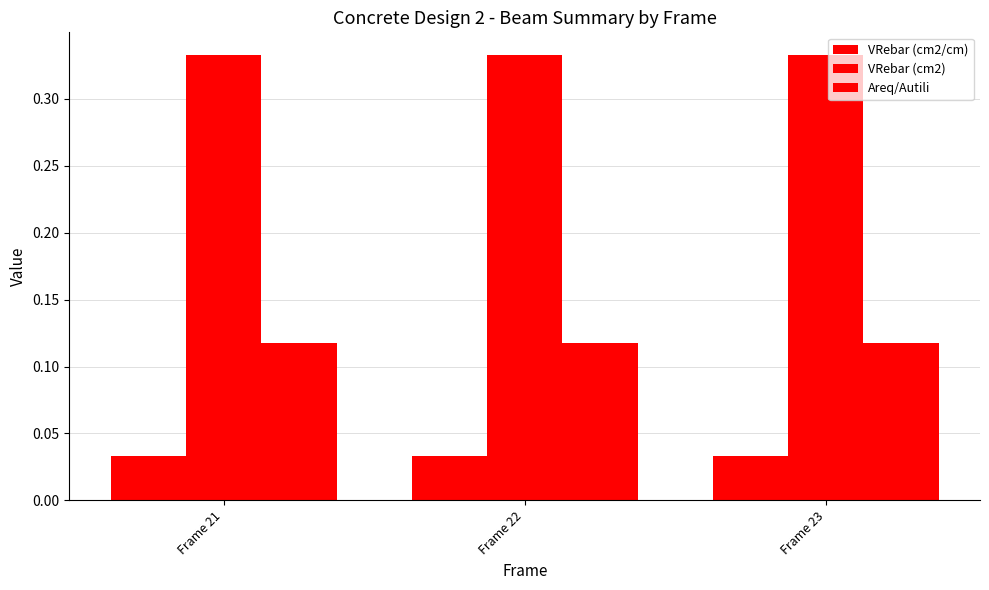

Reading left to right, list all the values displayed in this chart.

VRebar (cm2/cm): 0.0	0.0	0.0
VRebar (cm2): 0.3	0.3	0.3
Areq/Autili: 0.1	0.1	0.1